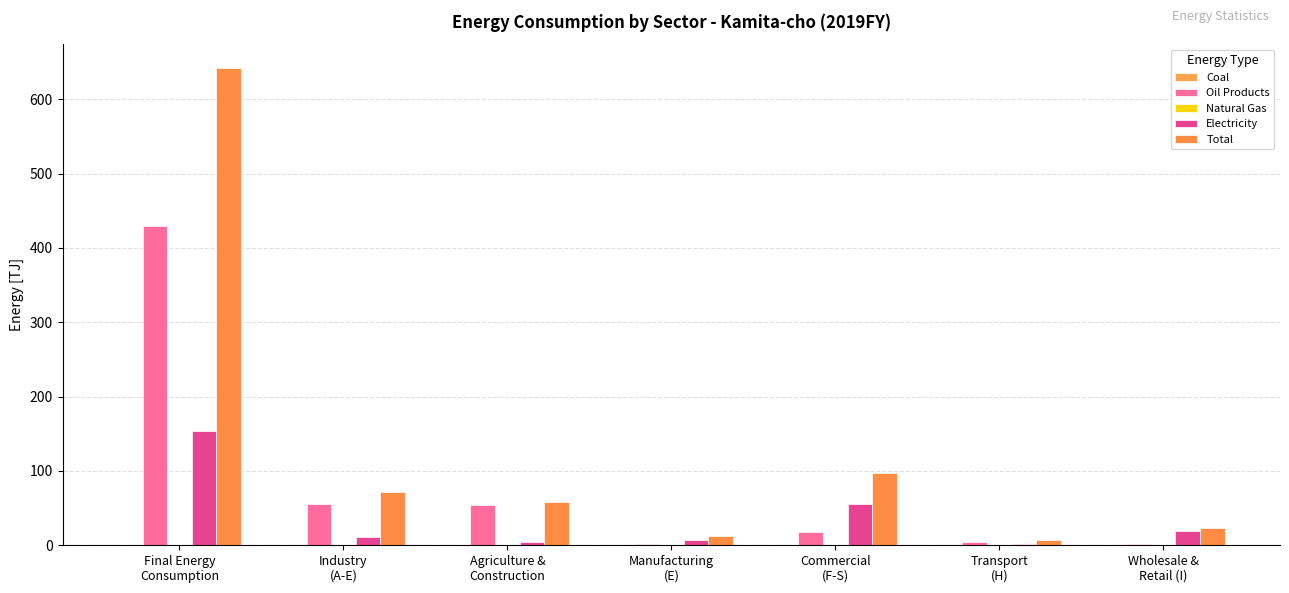

What is the label of the 1st bar from the left?

Final Energy
Consumption